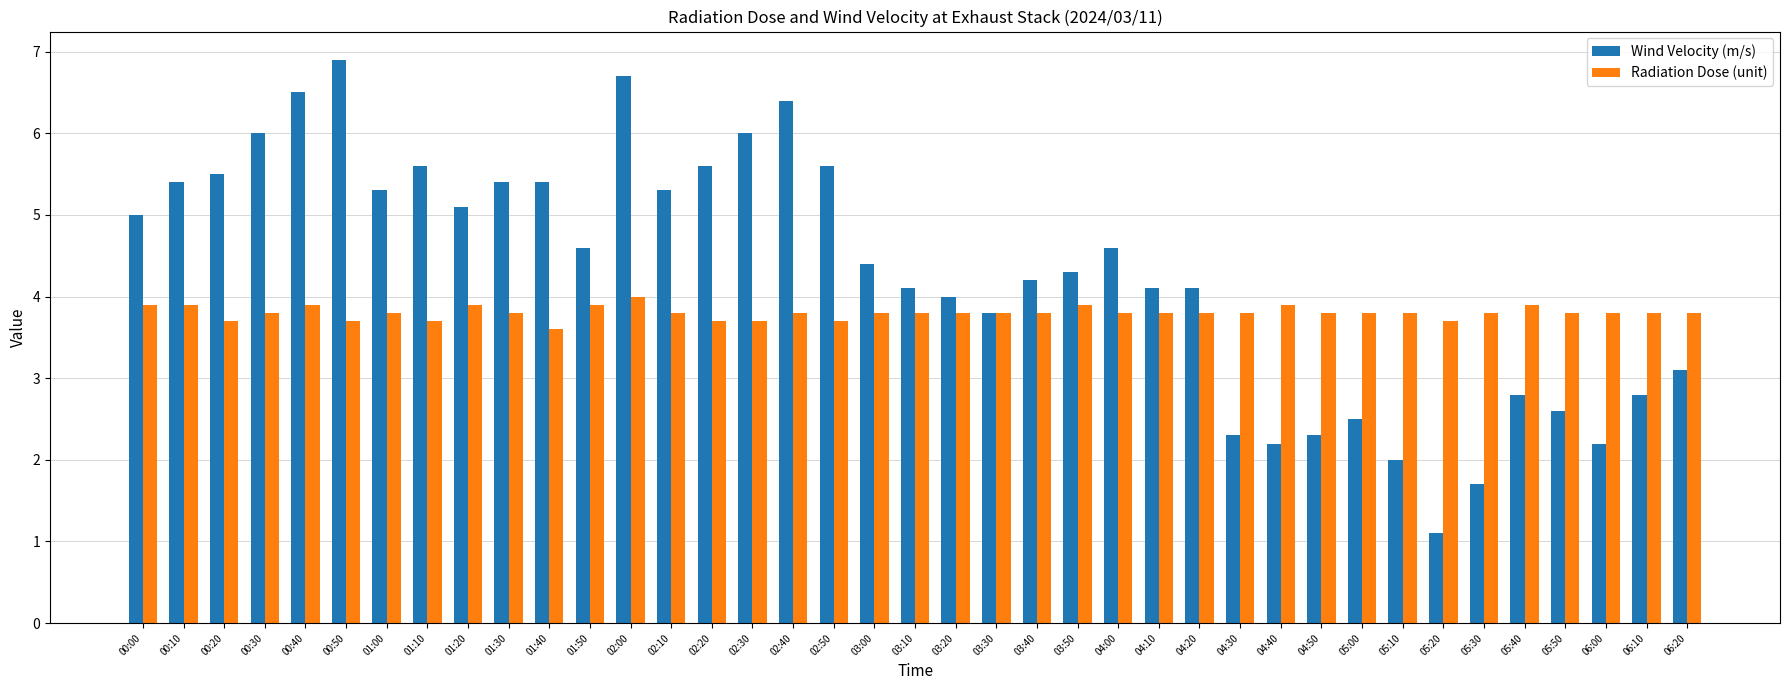

The Radiation Dose (unit) series shows 1.8 at 03:10. True or false?

False